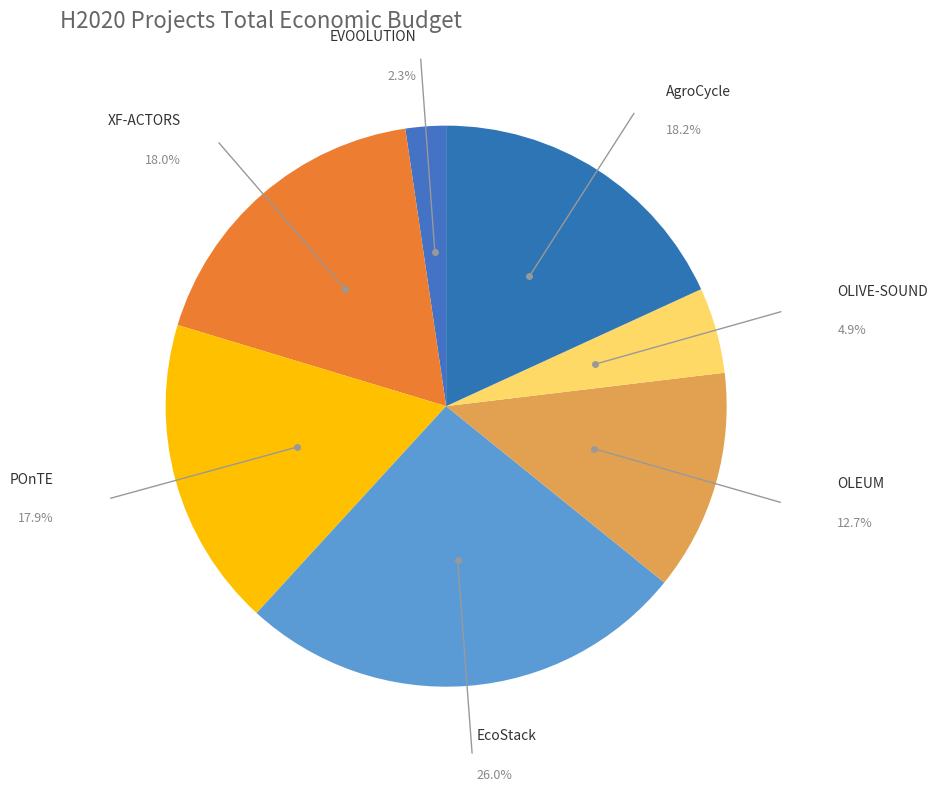

Which slice is the largest?

EcoStack